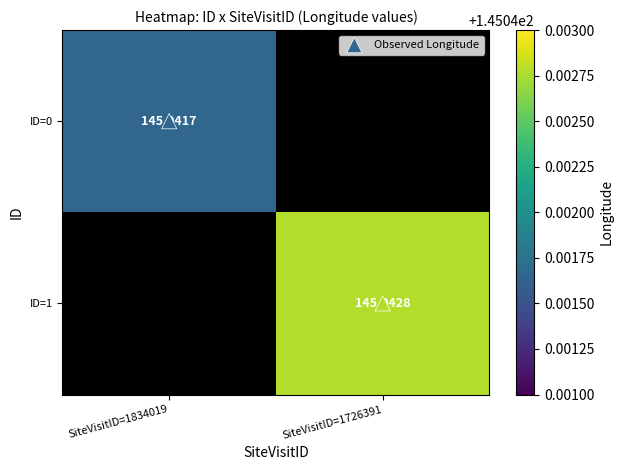

Which category has the lowest value in the ID=0 series?

SiteVisitID=1834019